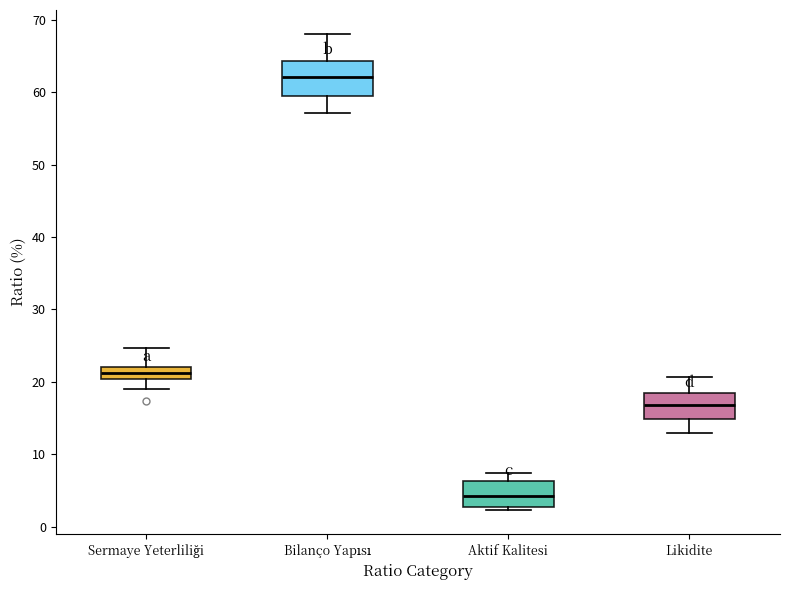

Which box is the tallest, from its lower edge to its upper edge?

Bilanço Yapısı